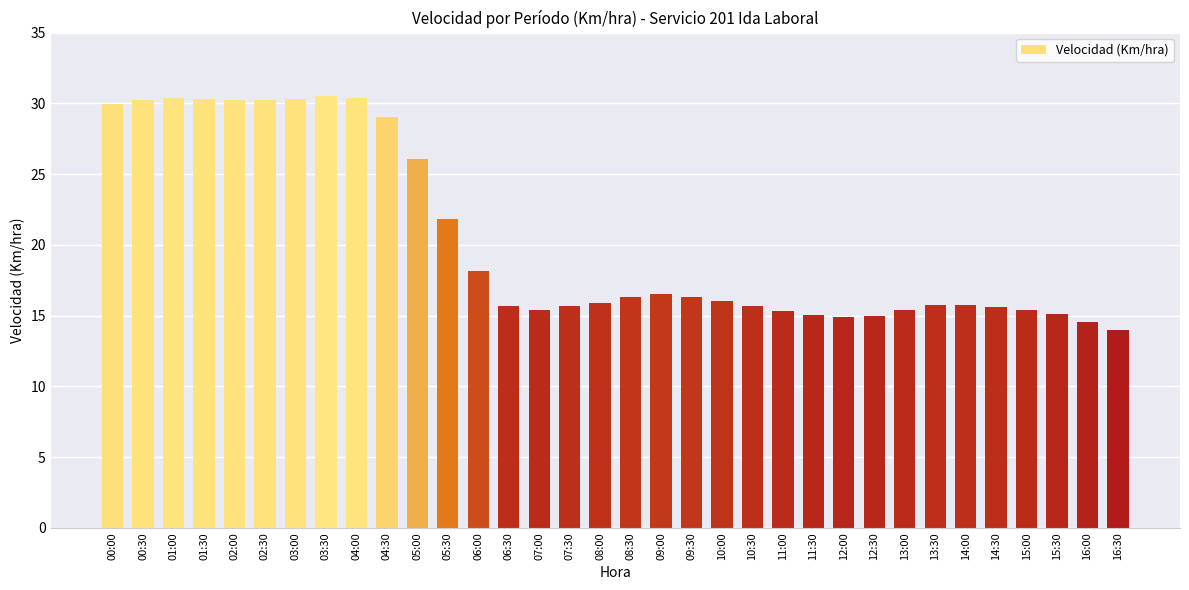

The chart shows a value of 9.2 at 04:30. True or false?

False